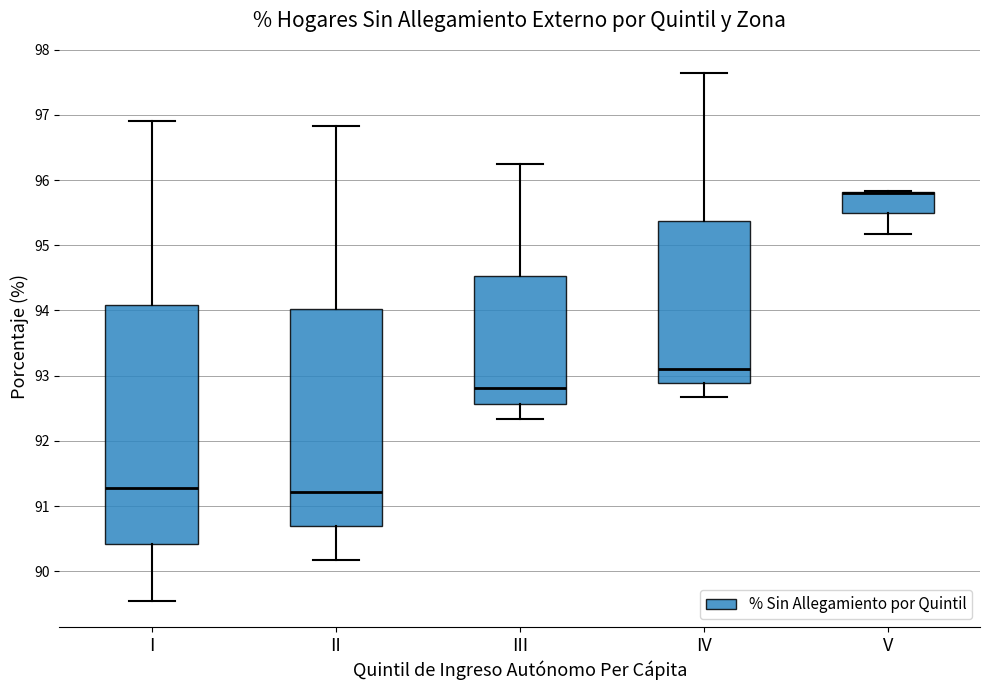

Reading left to right, read every box against the y-axis: the position of its median line, the range the box covers, and the ends of its whiskers. The values are not printed on the chart, so give them approximately, as read against the axis.

I: median 91.3, box 90.4 to 94.1, whiskers 89.5 to 96.9
II: median 91.2, box 90.7 to 94.0, whiskers 90.2 to 96.8
III: median 92.8, box 92.6 to 94.5, whiskers 92.3 to 96.2
IV: median 93.1, box 92.9 to 95.4, whiskers 92.7 to 97.6
V: median 95.8 (drawn on the box's upper edge), box 95.5 to 95.8, whiskers 95.2 to 95.8